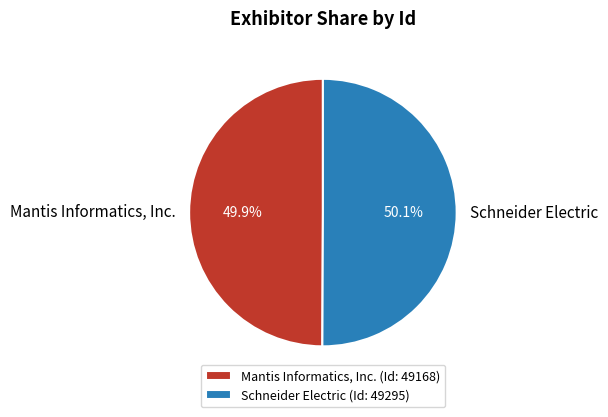

To the nearest percent, what portion does Mantis Informatics, Inc. represent?

50%